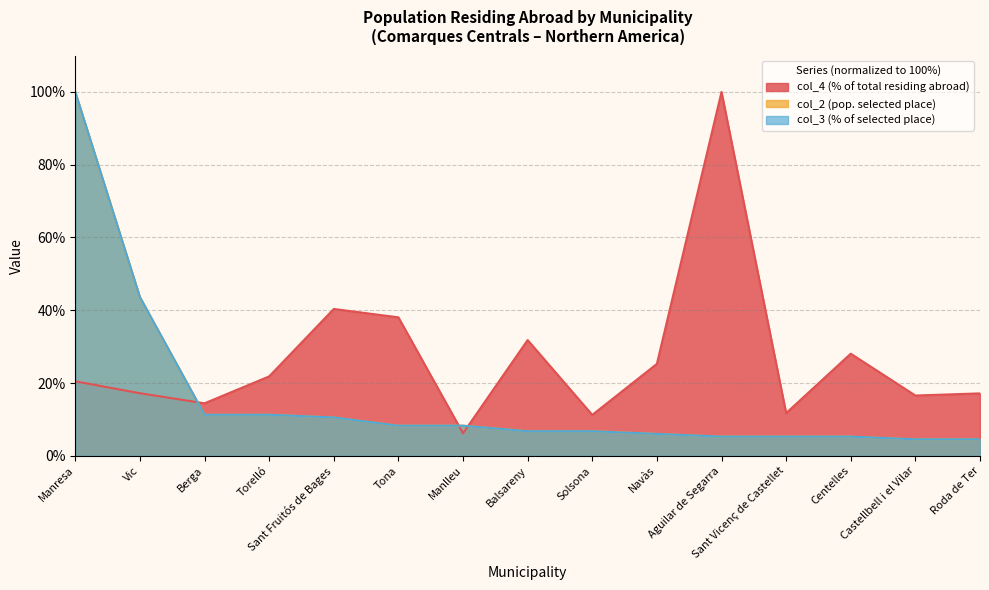

Which label corresponds to the largest value in the chart?

Aguilar de Segarra